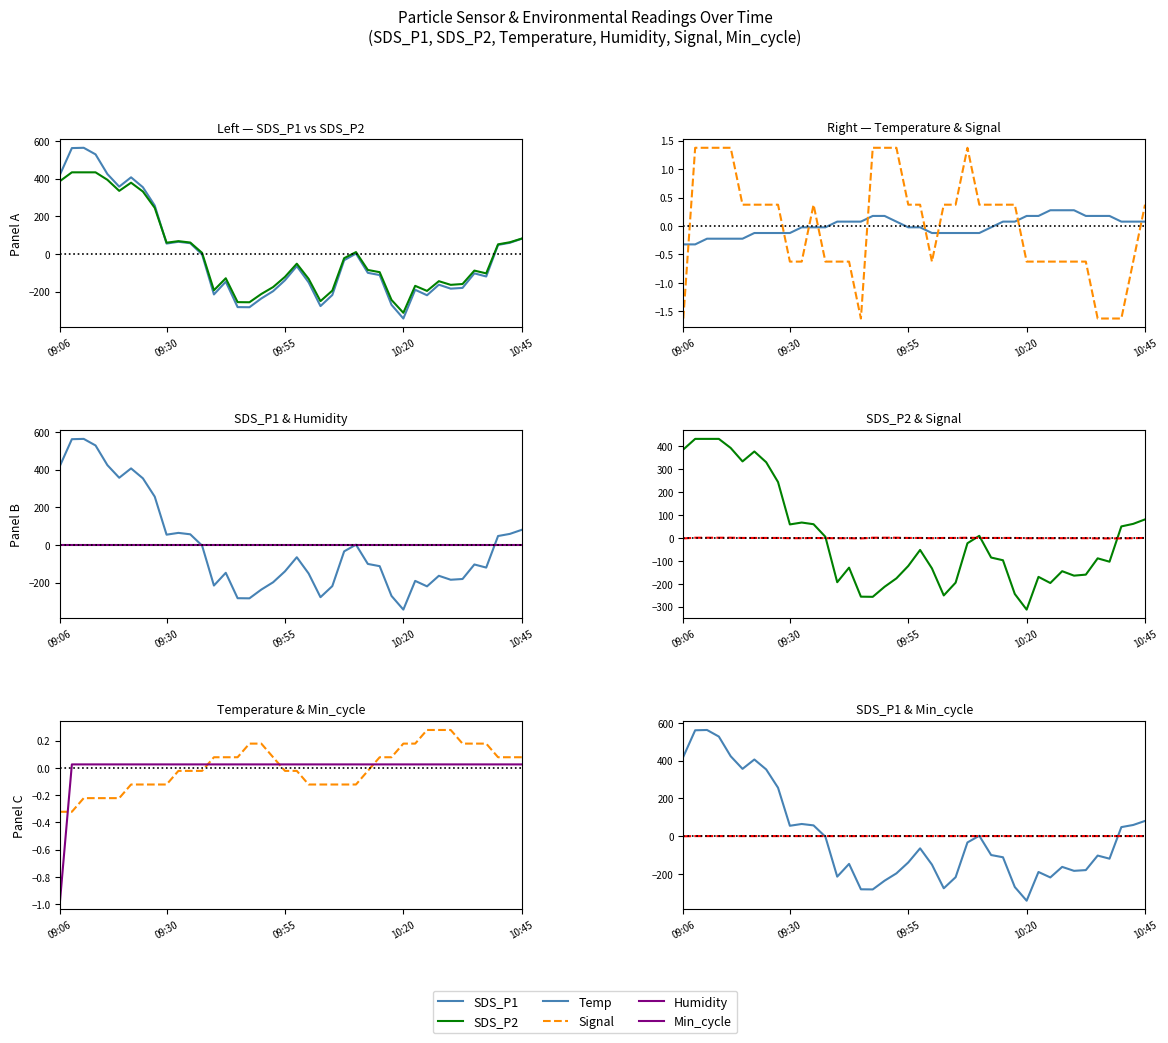

What is the difference between the maximum and minimum values in the SDS_P2 series?

745.5